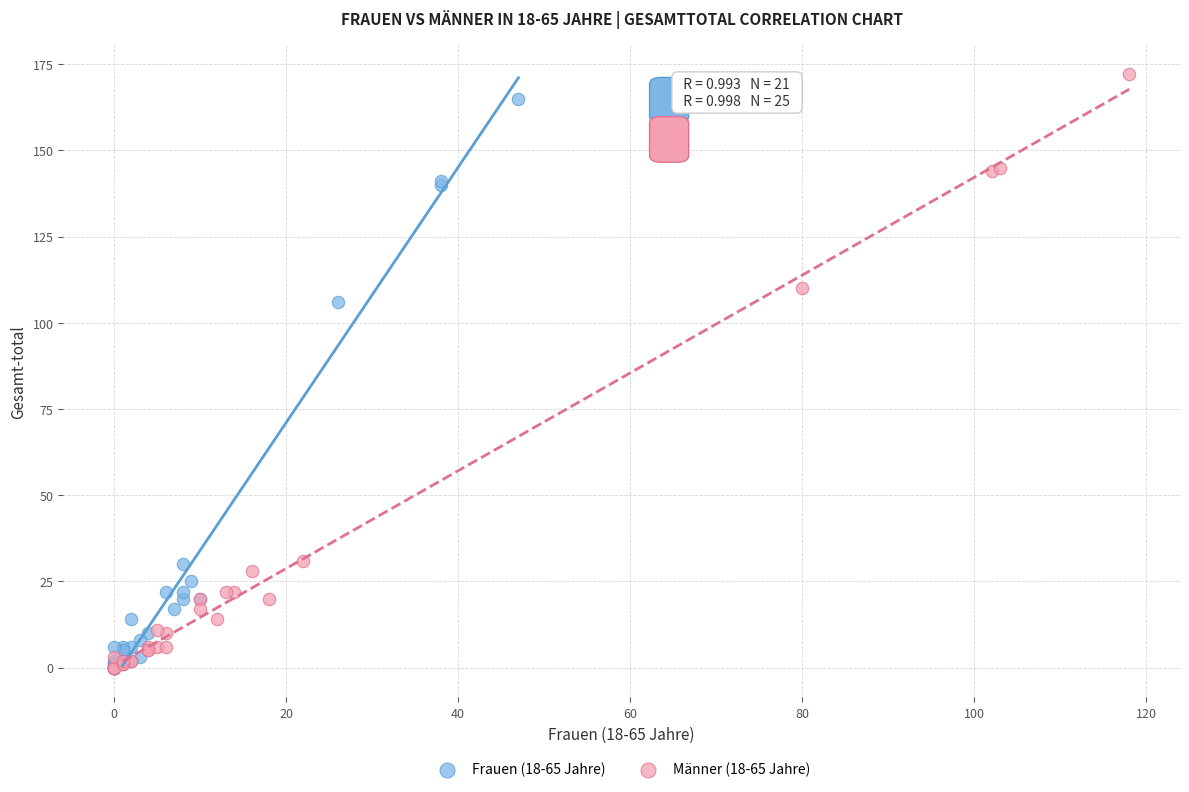

What are all the series names shown in the legend?

Frauen (18-65 Jahre), Männer (18-65 Jahre)